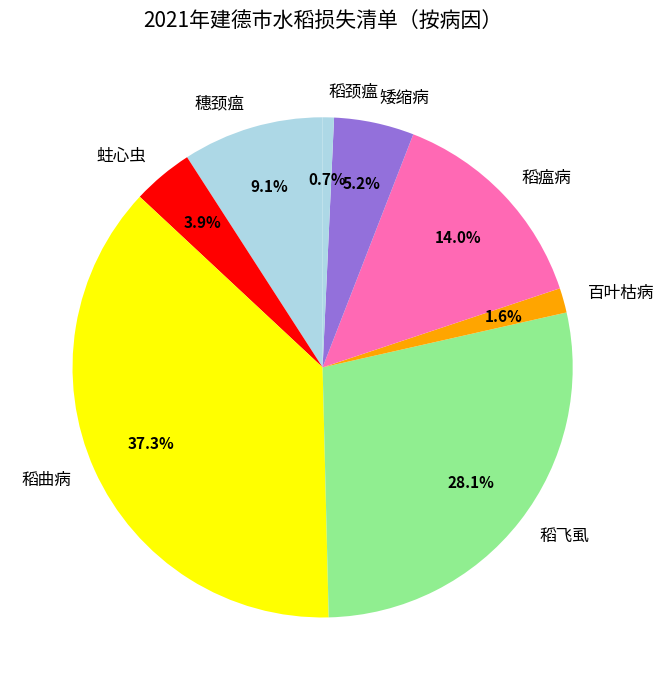

What percentage do 稻飞虱 and 稻瘟病 together represent?

42.1%